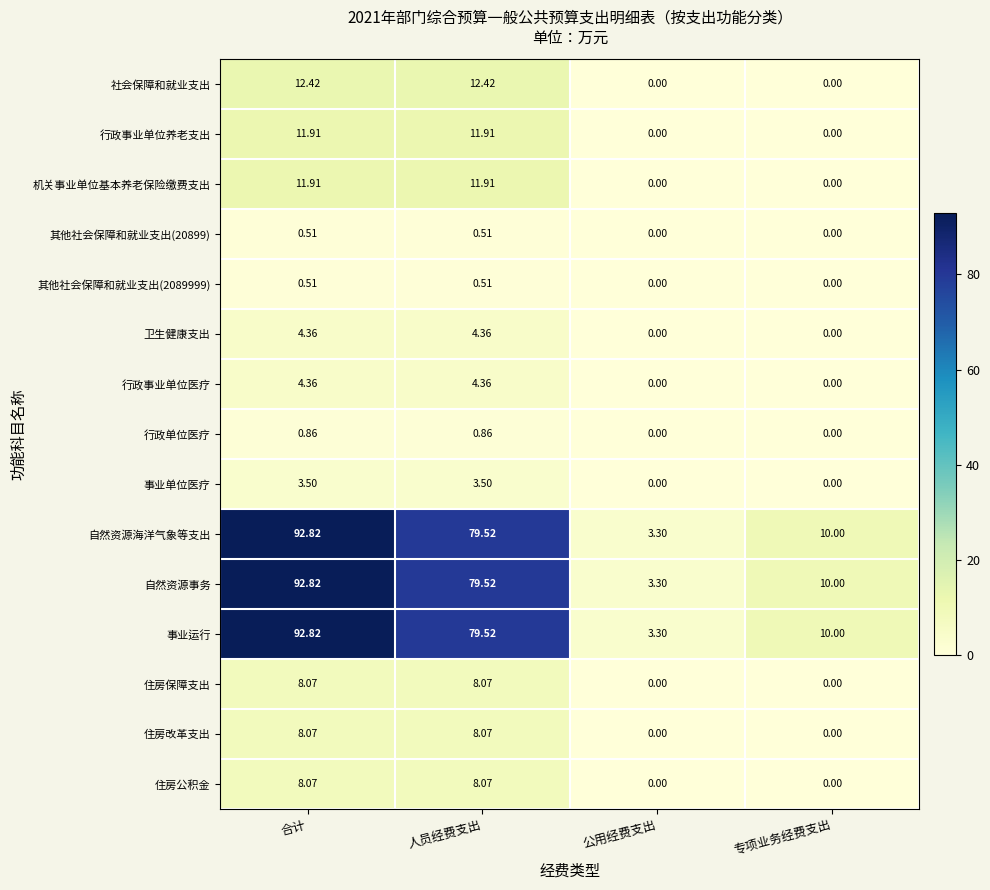

Which label corresponds to the largest value in the chart?

合计